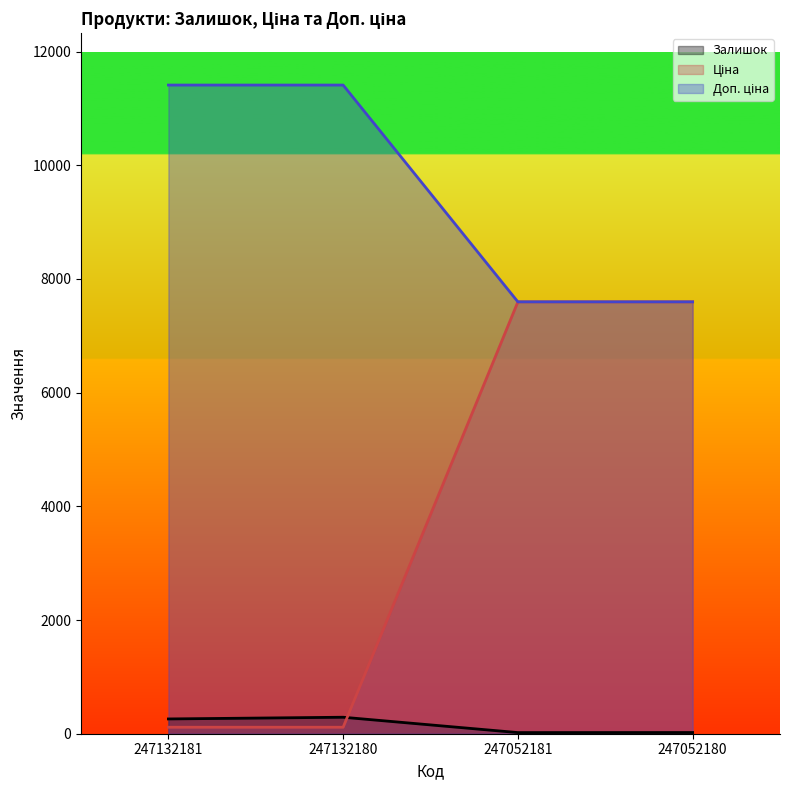

What is the value of the Залишок point at the 2nd from the left?

290.0